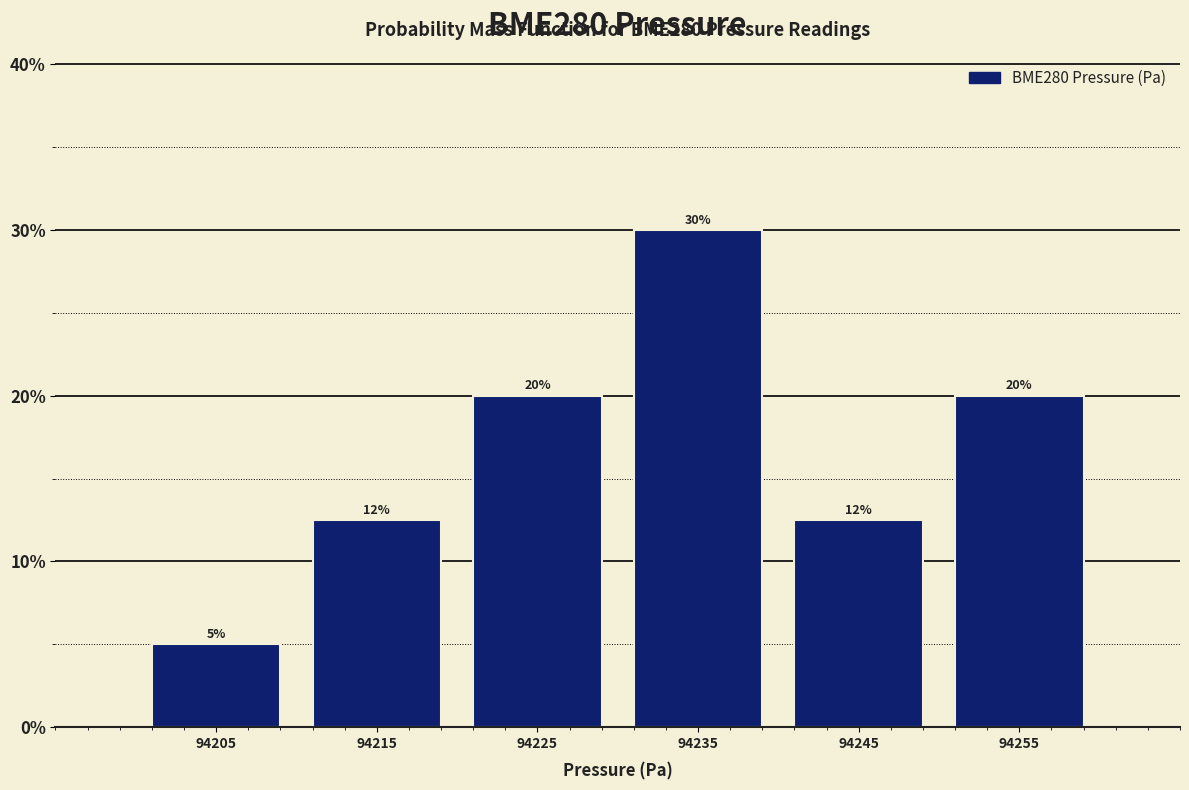

Over which range of the x-axis is the bar tallest?

94230 to 94240